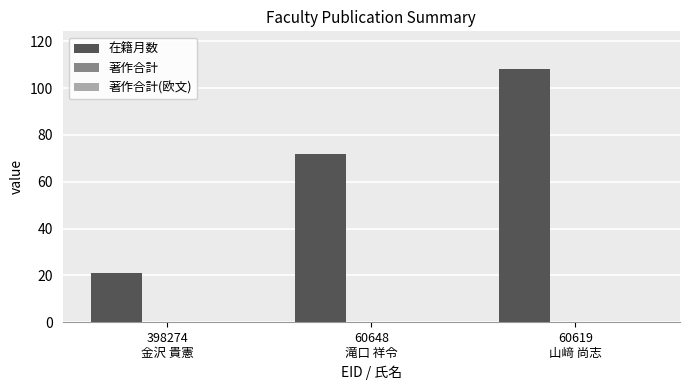

What is the difference between the maximum and minimum values?

87